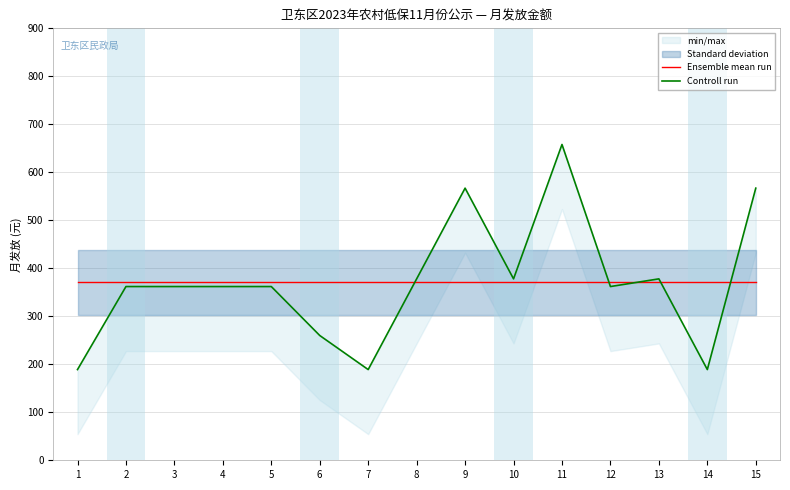

Between 6 and 10, which series saw the biggest shift?

Controll run